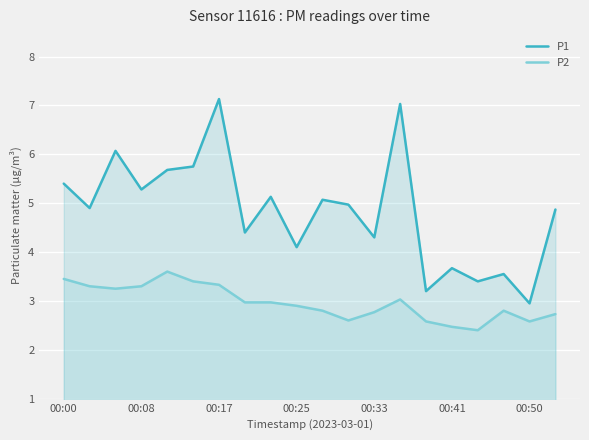

What is the sum of all P1 values?

96.8